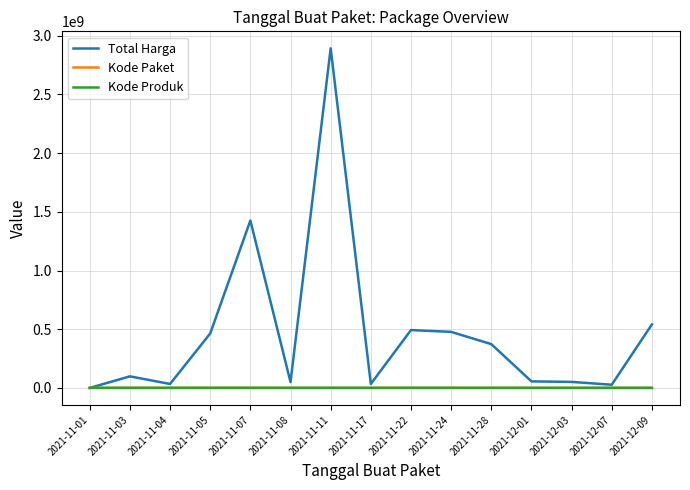

Which series has the largest range (max minus min)?

Total Harga